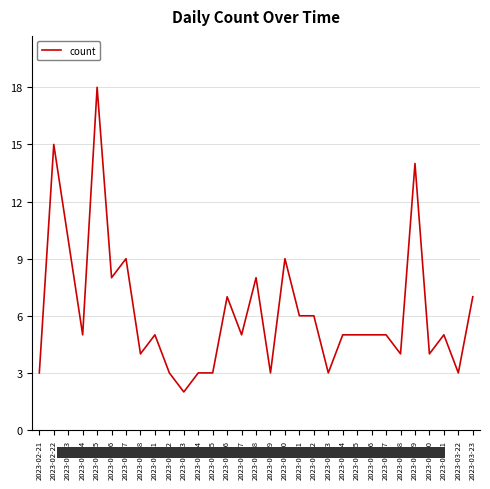

Which category has the lowest value across all series?

2023-03-03